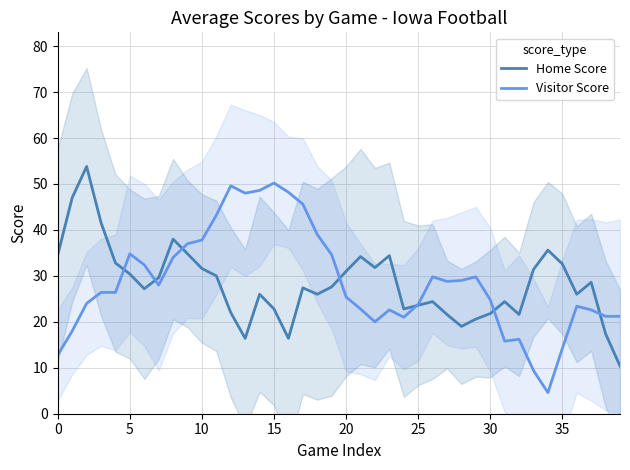

True or false: Home Score has a value of 9.1 at 13.

False